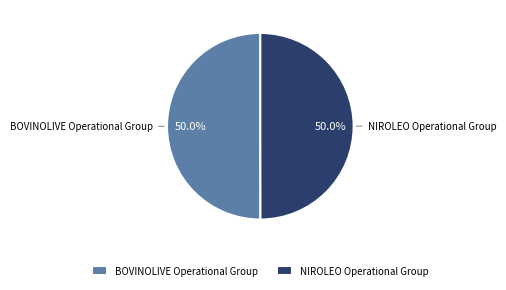

True or false: BOVINOLIVE Operational Group accounts for 58% of the total.

False